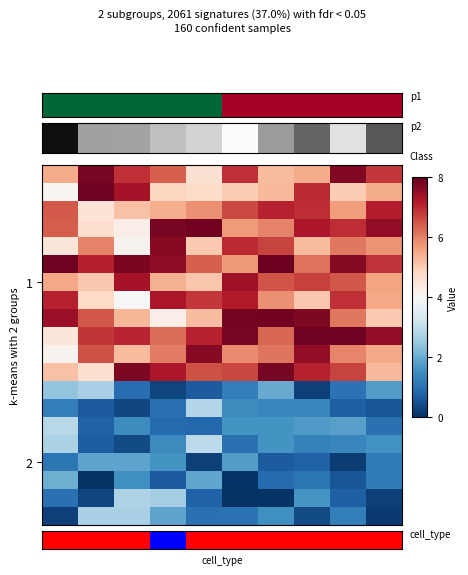

Count the number of categories in the chart.

10